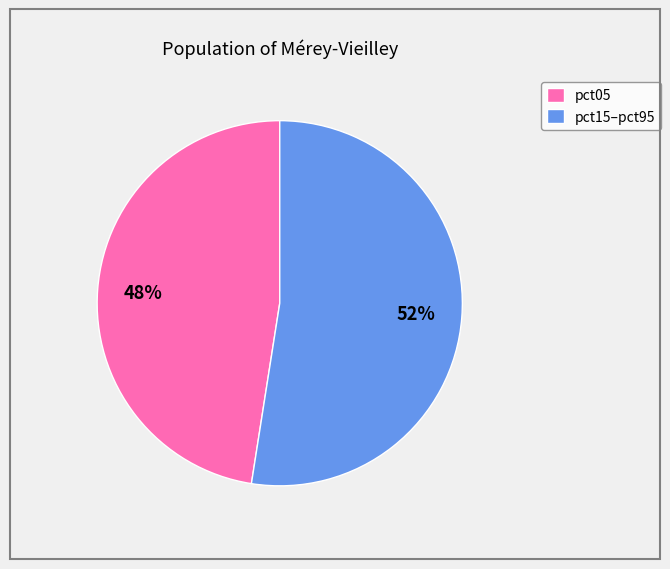

True or false: pct15–pct95 accounts for 52% of the total.

True